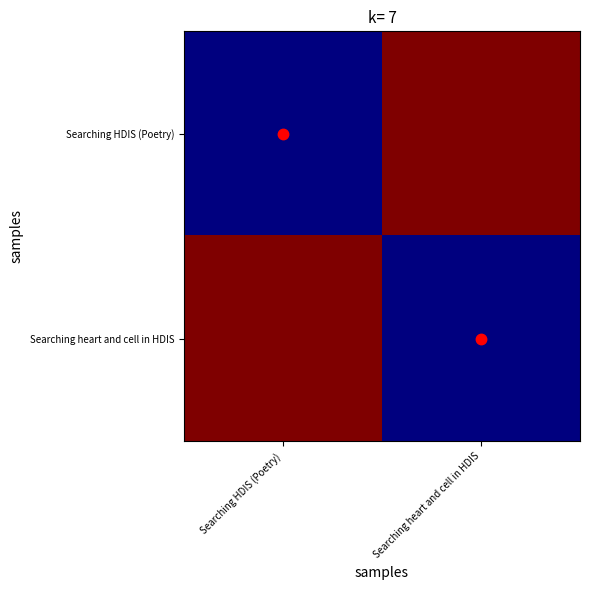

How many distinct data groups are displayed?

2